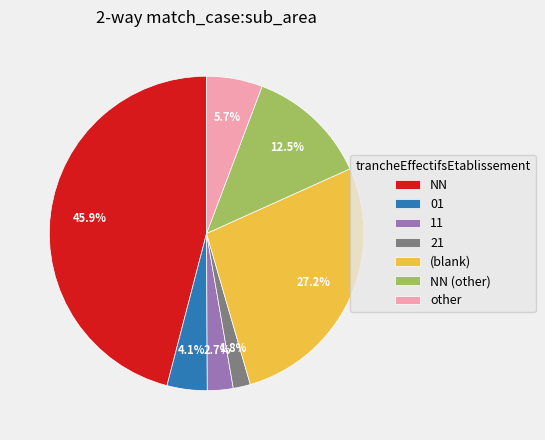

Between NN and 21, which is larger?

NN